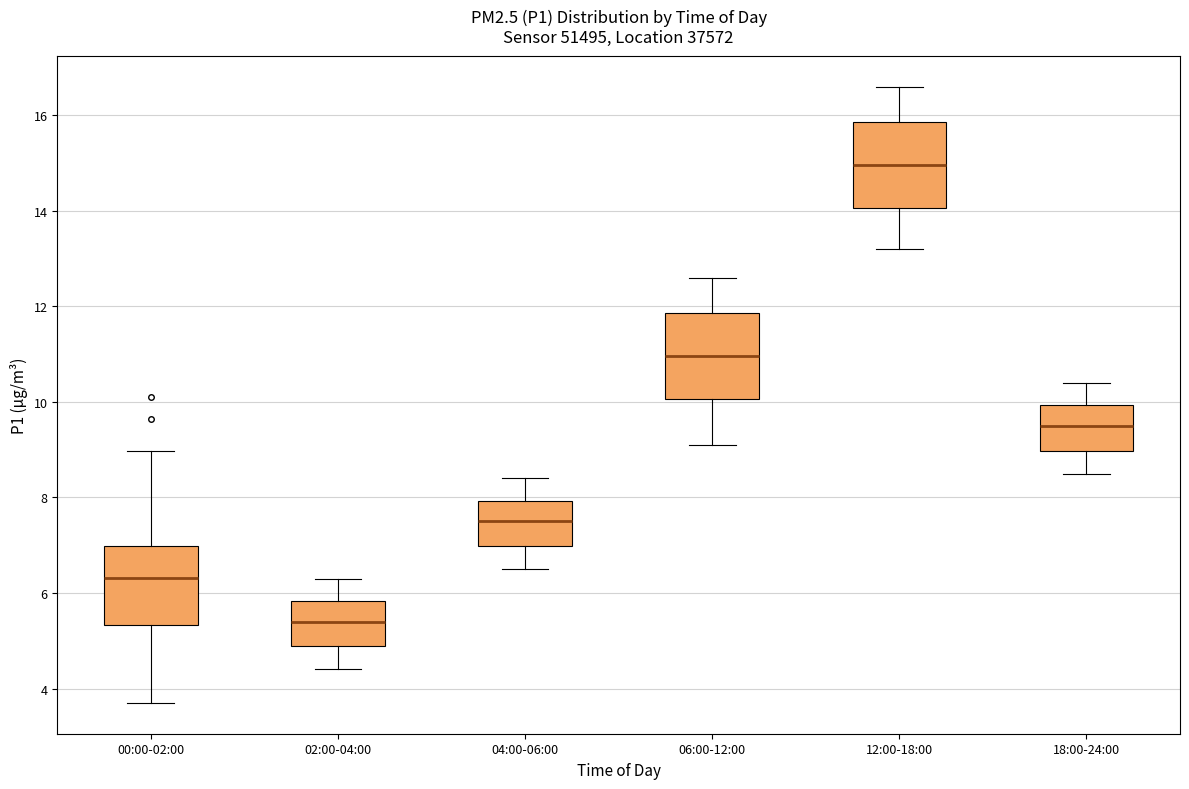

Where does the median line of the box for 02:00-04:00 sit on the y-axis? The values are not printed on the chart, so give them approximately, as read against the axis.

5.4